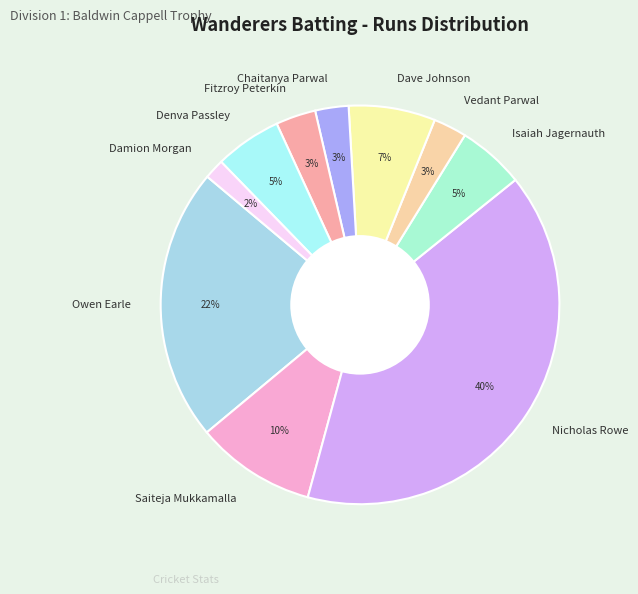

To the nearest percent, what is the average slice percentage?

10%